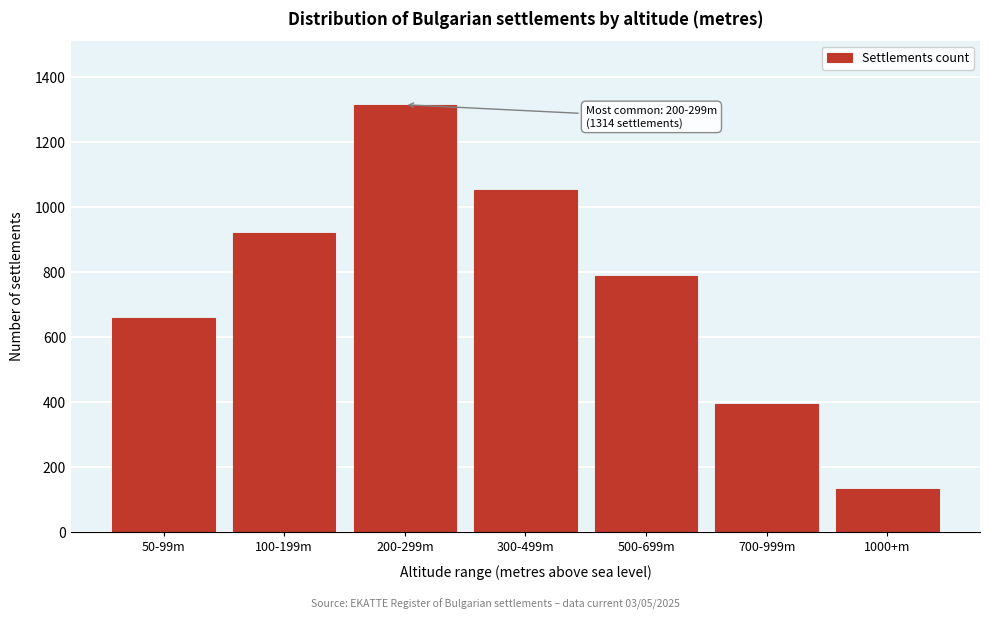

Reading left to right, list all the values displayed in this chart.

657	920	1314	1051	788	394	131